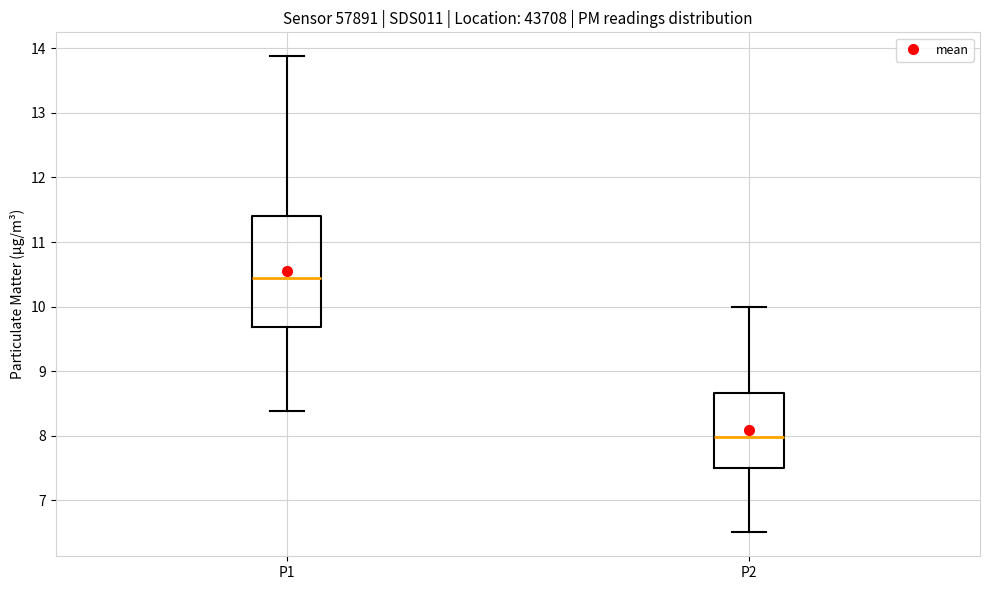

Reading left to right, read every box against the y-axis: the position of its median line, the range the box covers, and the ends of its whiskers. The values are not printed on the chart, so give them approximately, as read against the axis.

P1: median 10.4, box 9.7 to 11.4, whiskers 8.4 to 13.9
P2: median 8.0, box 7.5 to 8.7, whiskers 6.5 to 10.0